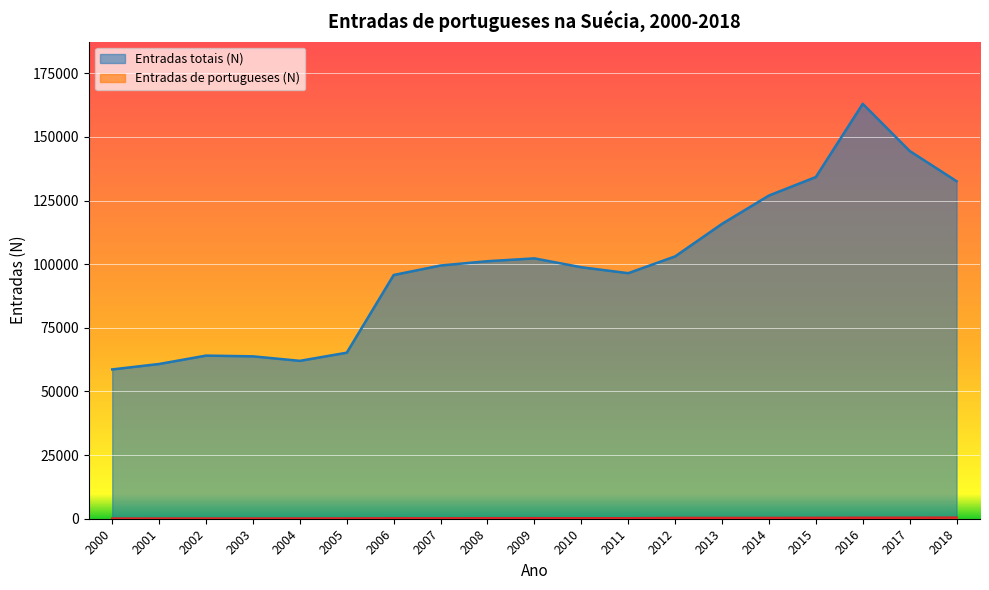

How many interior local peaks does the Entradas de portugueses (N) series have?

2